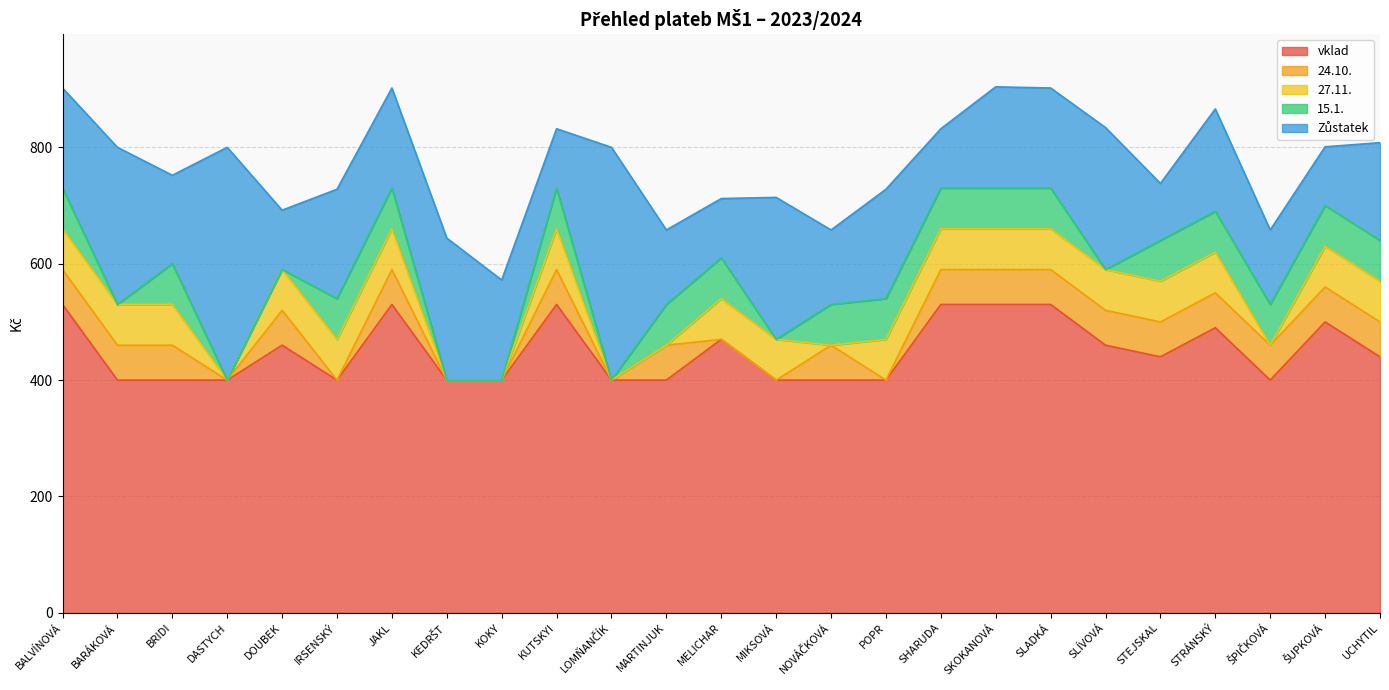

What is the approximate value of 27.11. at JAKL, to the nearest 10?

70